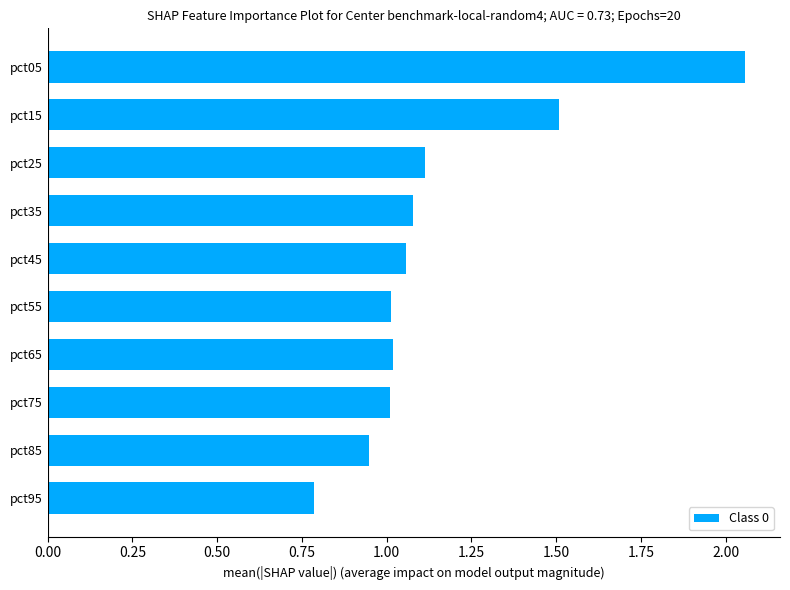

How many data points are less than 1?

2